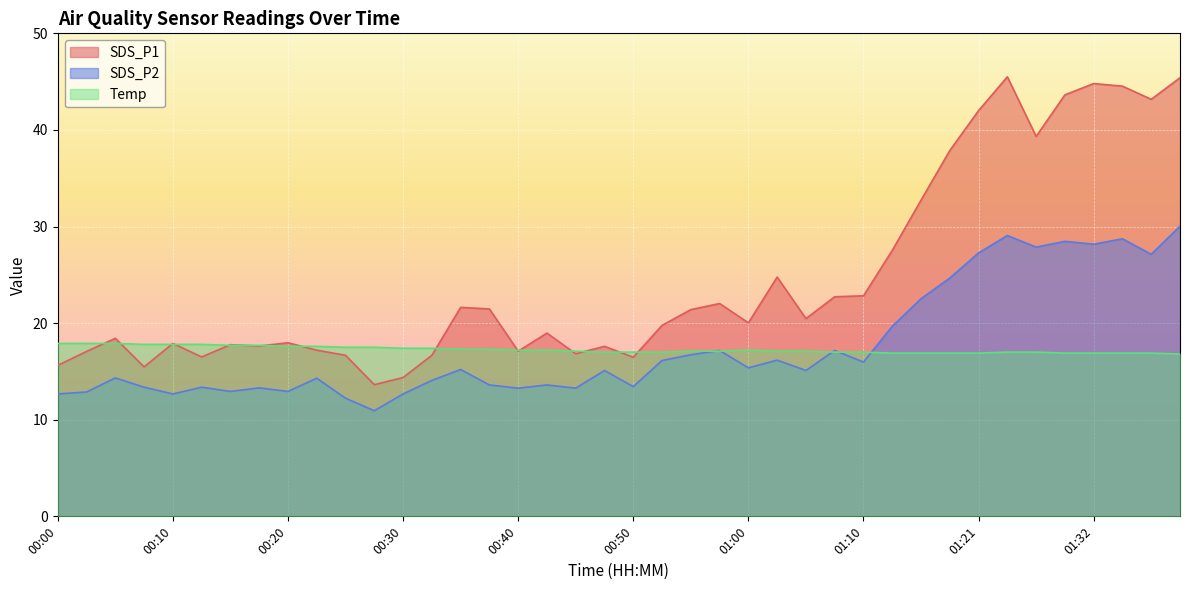

What is the label of the 8th point from the right?

01:21